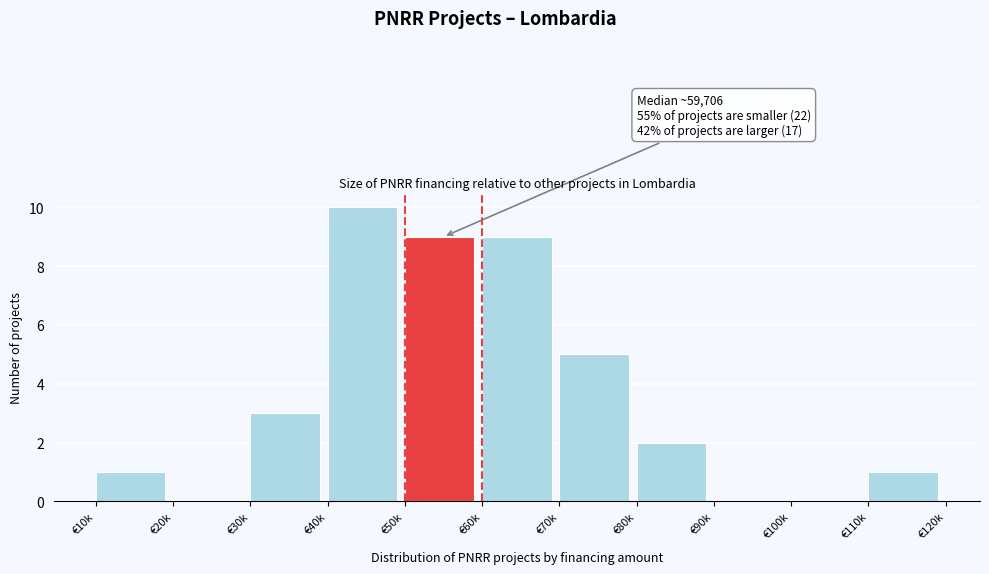

Reading left to right, transcribe all the data shown in this chart.

€10k=1	€20k=0	€30k=3	€40k=10	€50k=9	€60k=9	€70k=5	€80k=2	€90k=0	€100k=0	€110k=1